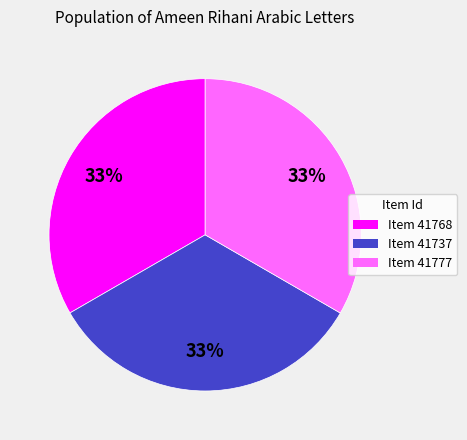

Is it true that Item 41737 is 33% of the pie?

True